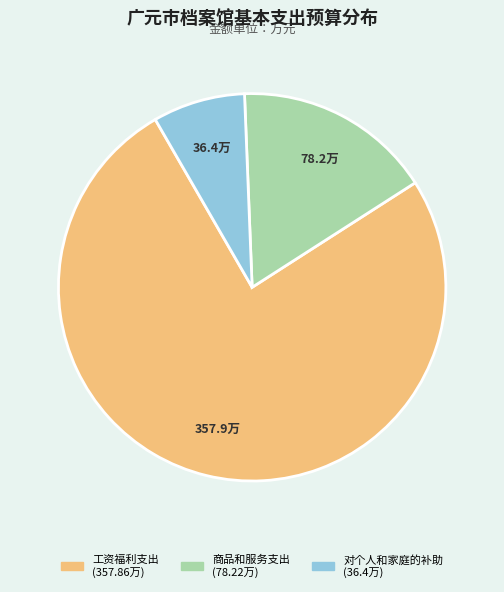

What is the ratio of the value at 工资福利支出 to the value at 商品和服务支出?

4.6